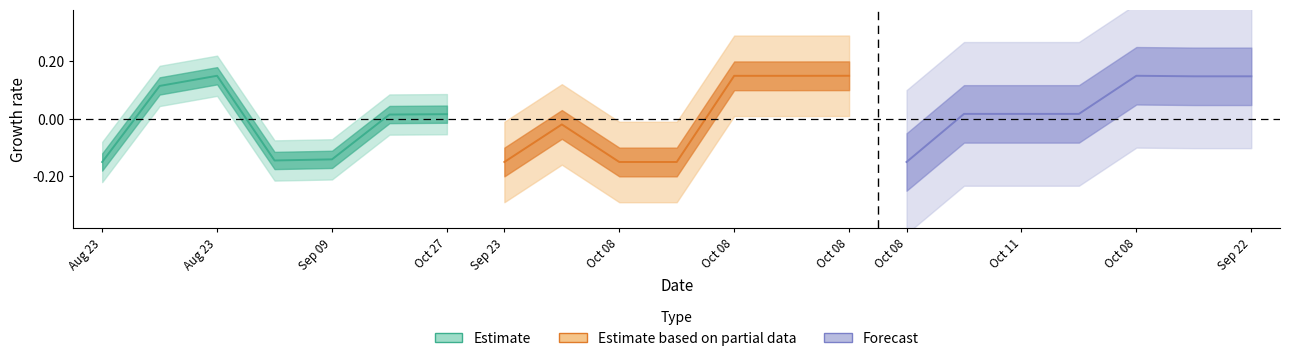

What is the minimum value for Estimate?

-0.1